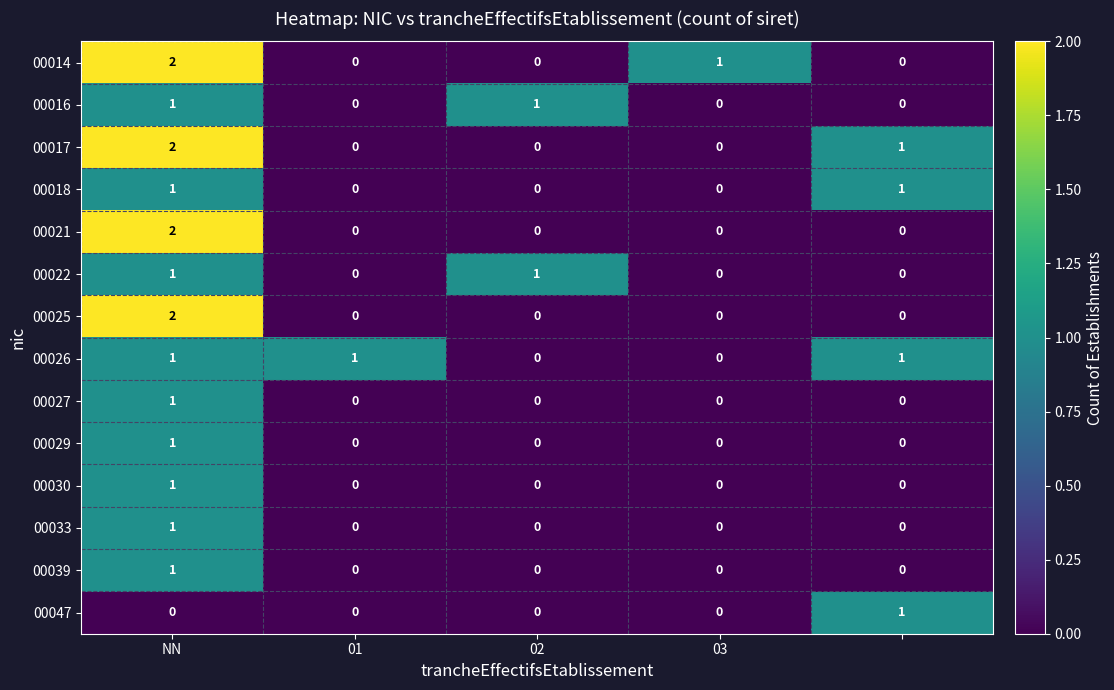

How many 00018 values are between 0 and 1?

5